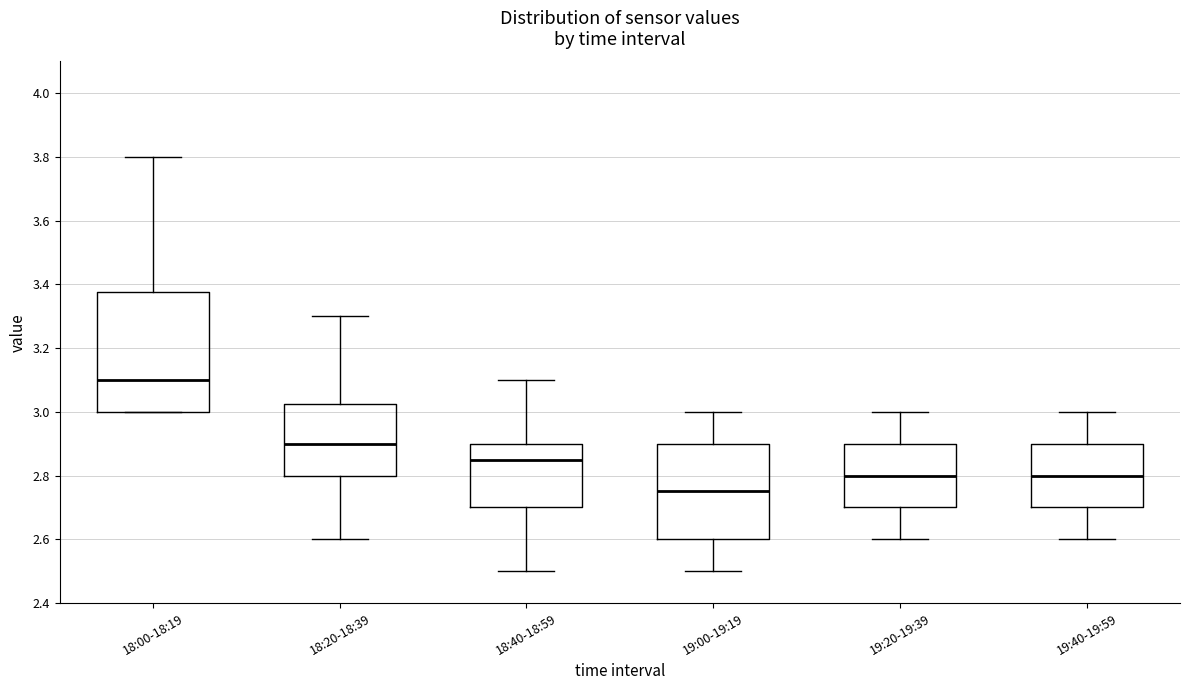

Reading left to right, transcribe this box plot: for each box, give where its median line is, the range the box spans, and where its two whiskers end, as read against the y-axis. The values are not printed on the chart, so give them approximately, as read against the axis.

18:00-18:19: median 3.10, box 3.00 to 3.38, whiskers 3.00 to 3.80
18:20-18:39: median 2.90, box 2.80 to 3.02, whiskers 2.60 to 3.30
18:40-18:59: median 2.86, box 2.70 to 2.90, whiskers 2.50 to 3.10
19:00-19:19: median 2.76, box 2.60 to 2.90, whiskers 2.50 to 3.00
19:20-19:39: median 2.80, box 2.70 to 2.90, whiskers 2.60 to 3.00
19:40-19:59: median 2.80, box 2.70 to 2.90, whiskers 2.60 to 3.00